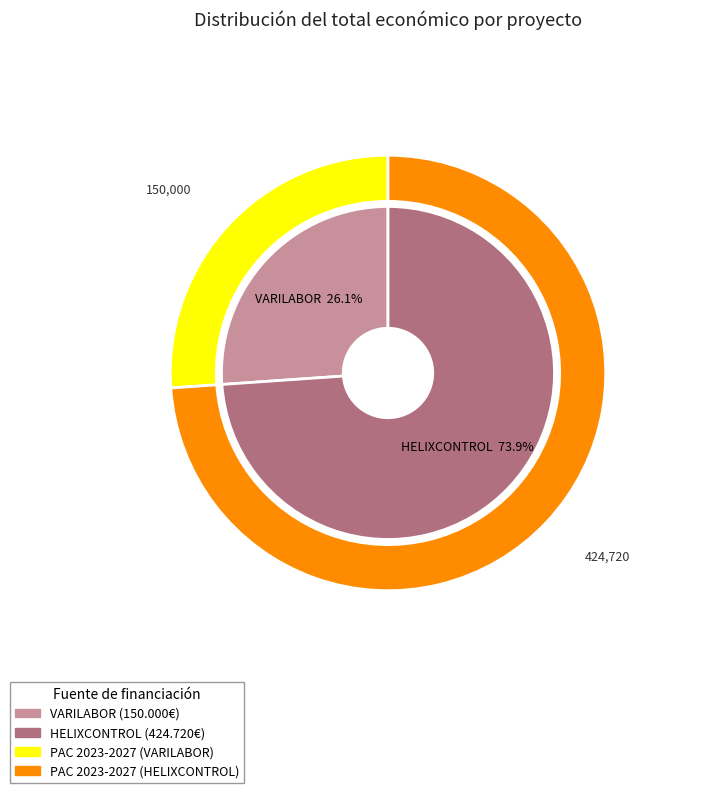

Which has a higher value, HELIXCONTROL or VARILABOR?

HELIXCONTROL